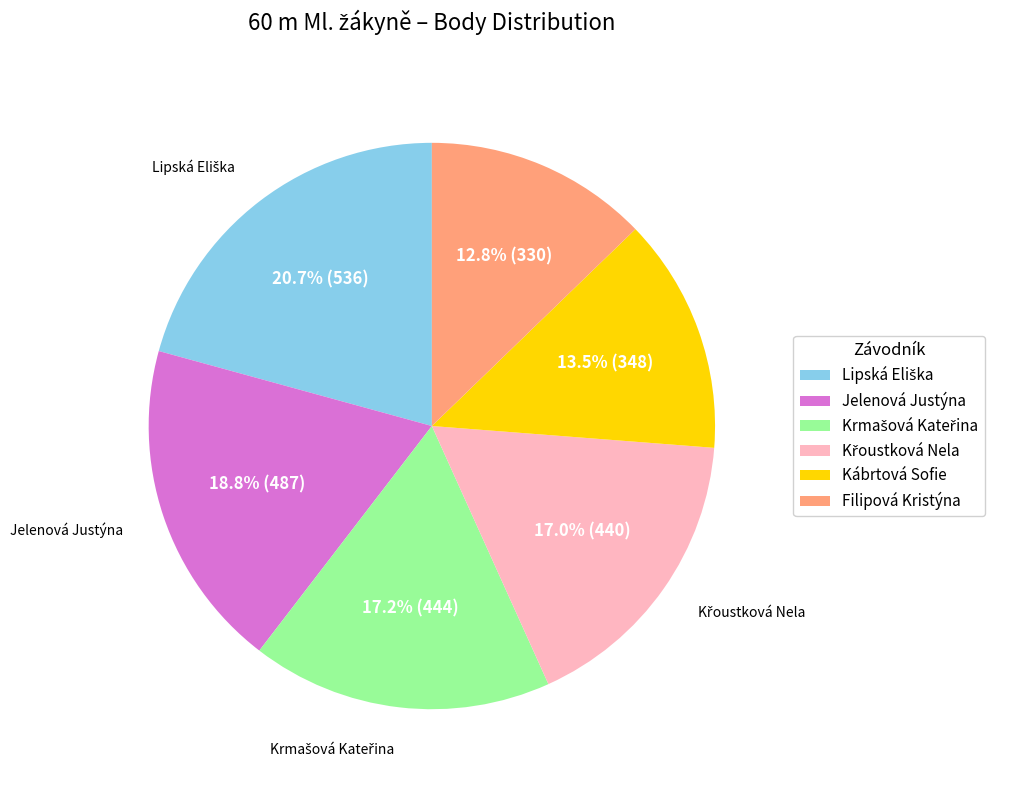

Which slice is the smallest?

Filipová Kristýna